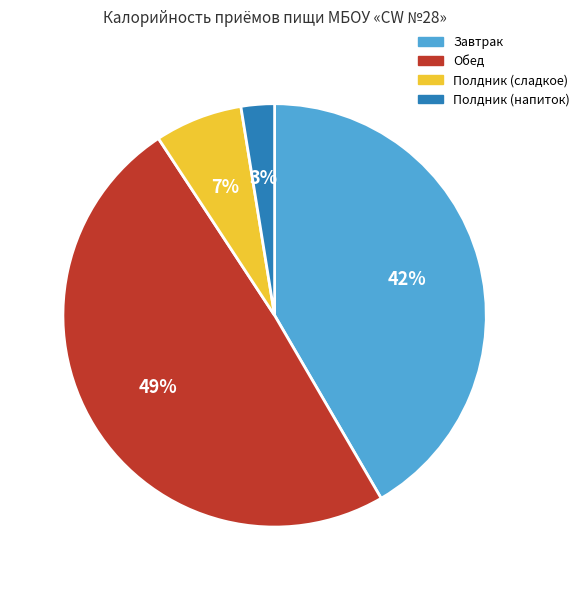

Between Полдник (напиток) and Завтрак, which is larger?

Завтрак